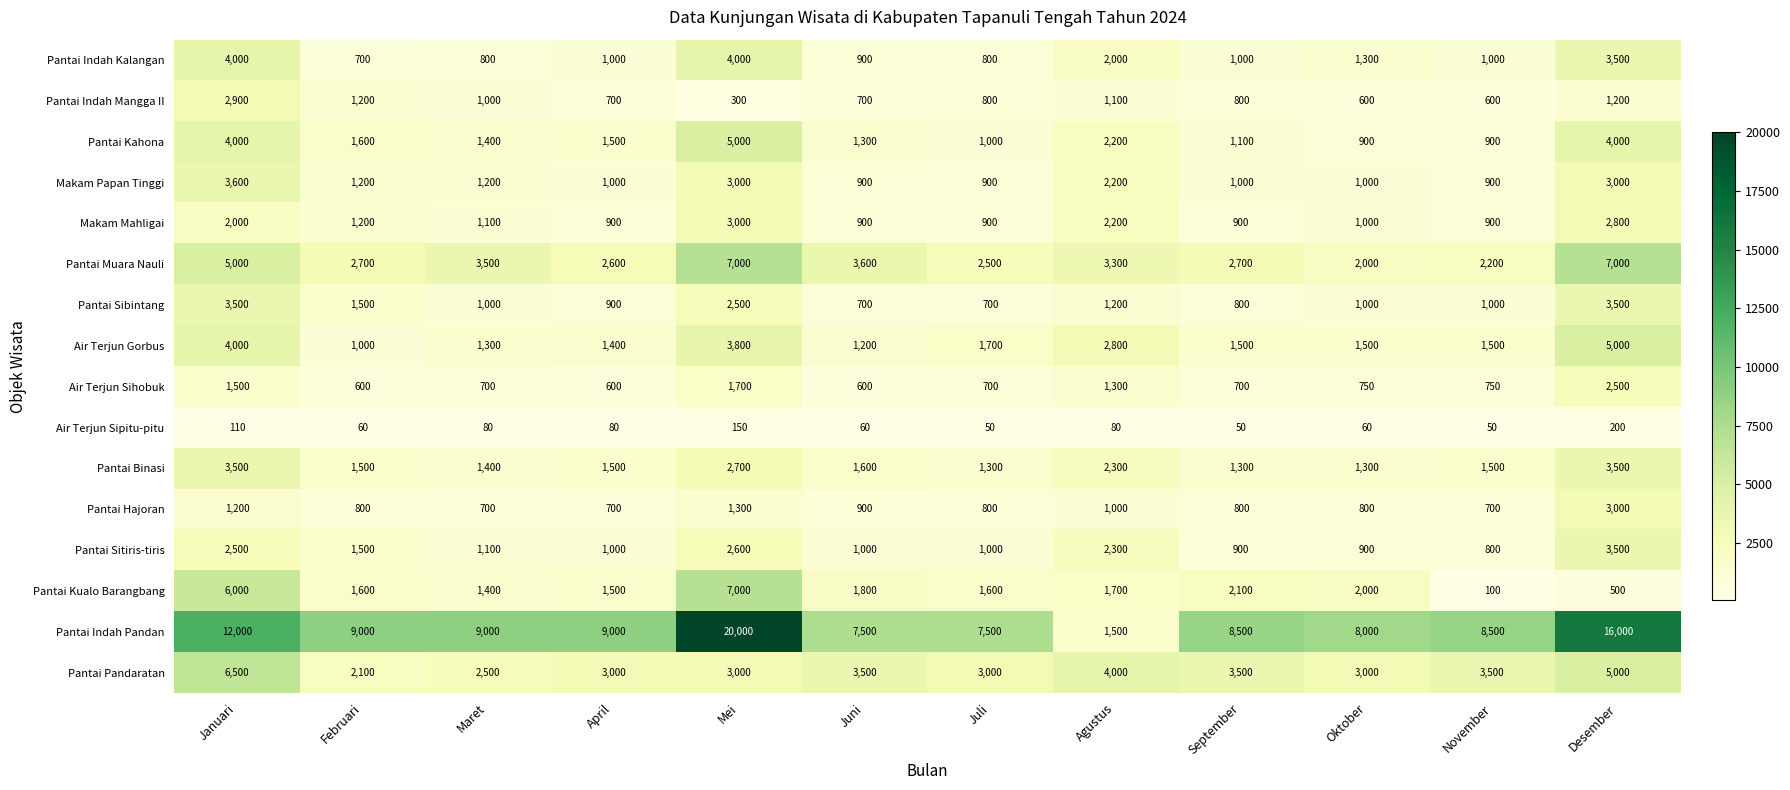

What is the sum of all Pantai Sitiris-tiris values?

19100